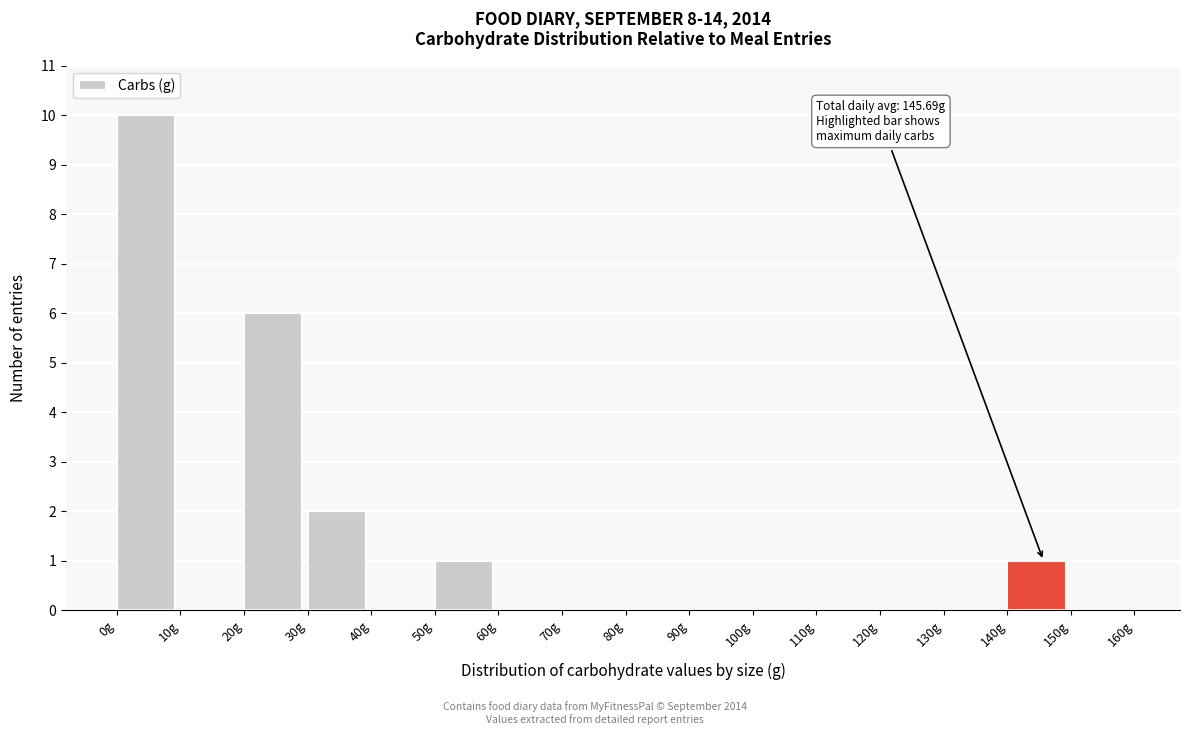

Over which range of the x-axis is the bar tallest?

0 to 10